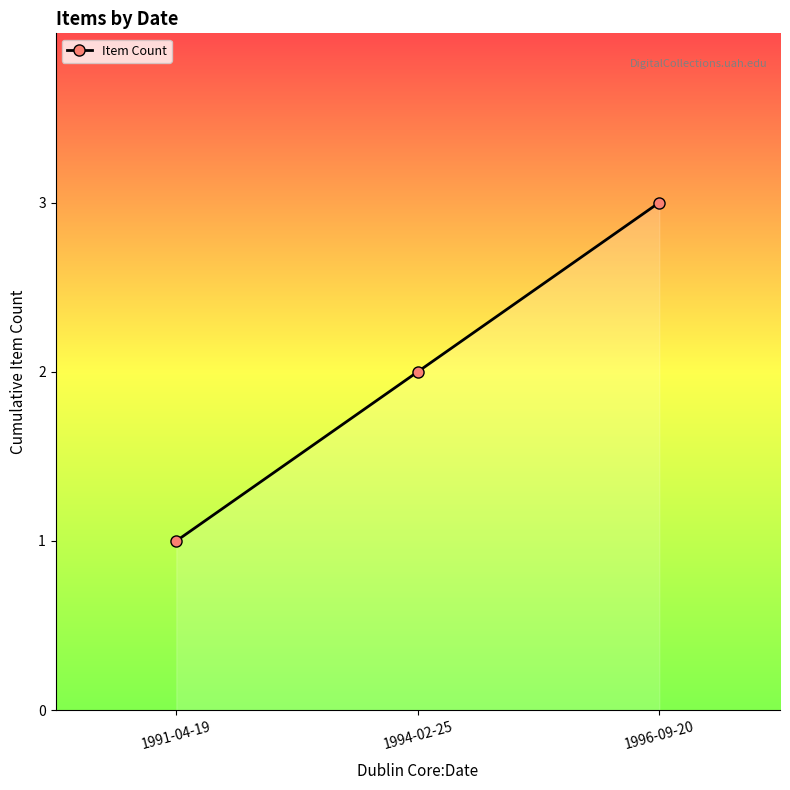

Reading left to right, what are all the values shown in this chart?

1	2	3